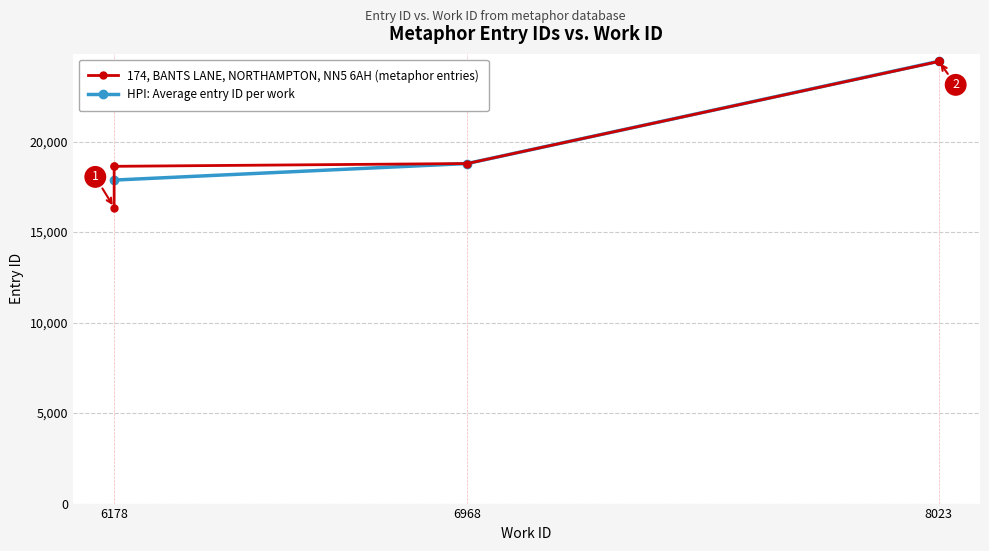

Reading left to right, what are all the values shown in this chart?

16354	18631	18632	18786	24425	24435	24436	24437	24438	24439